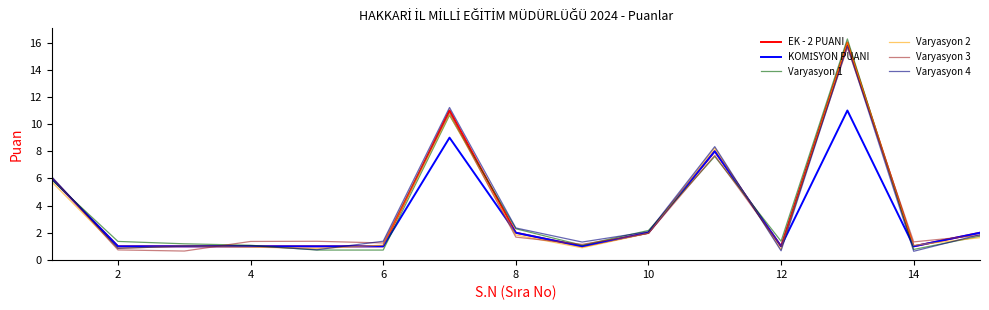

What is the sum of all EK - 2 PUANI values?

55.0